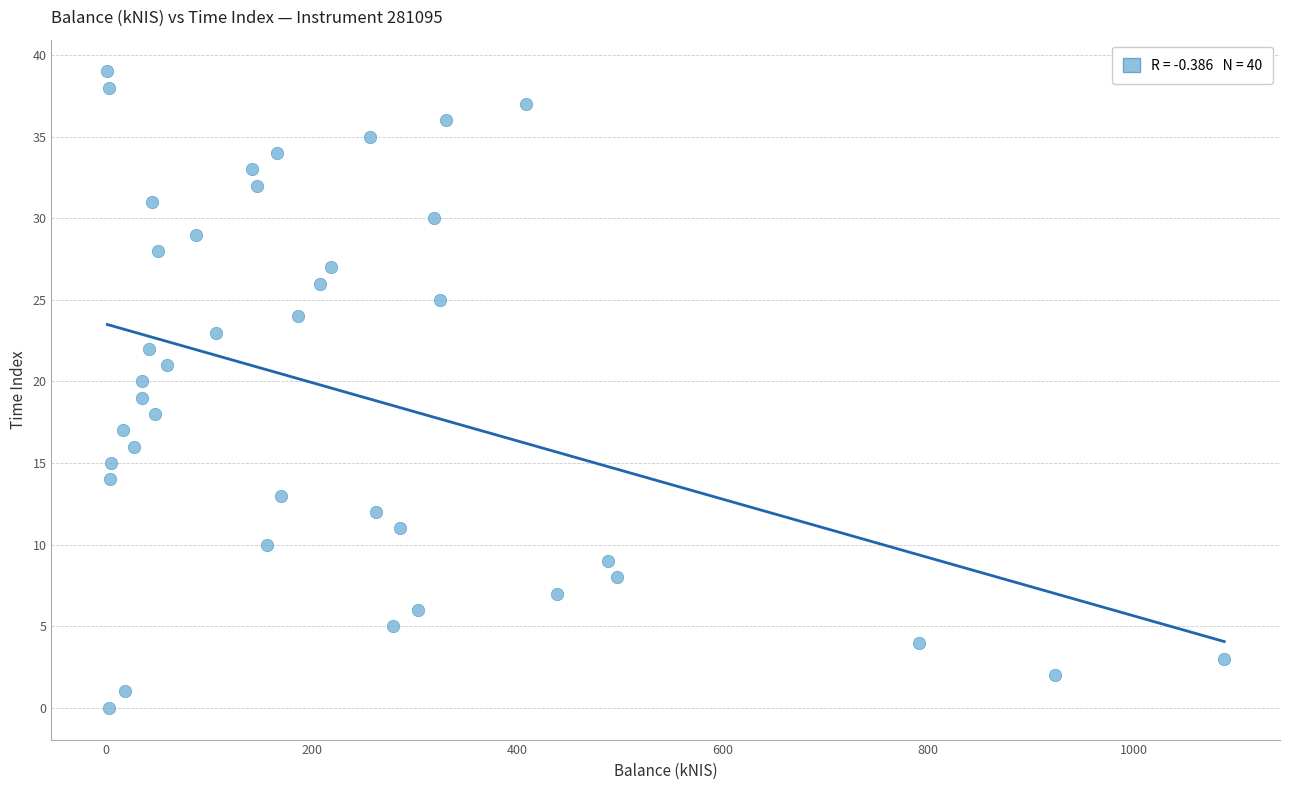

Count the number of points in this scatter plot.

40